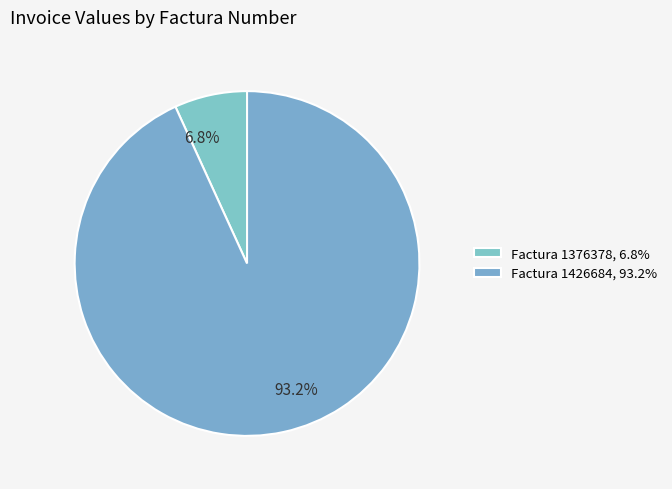

Does any single category account for the majority?

Yes